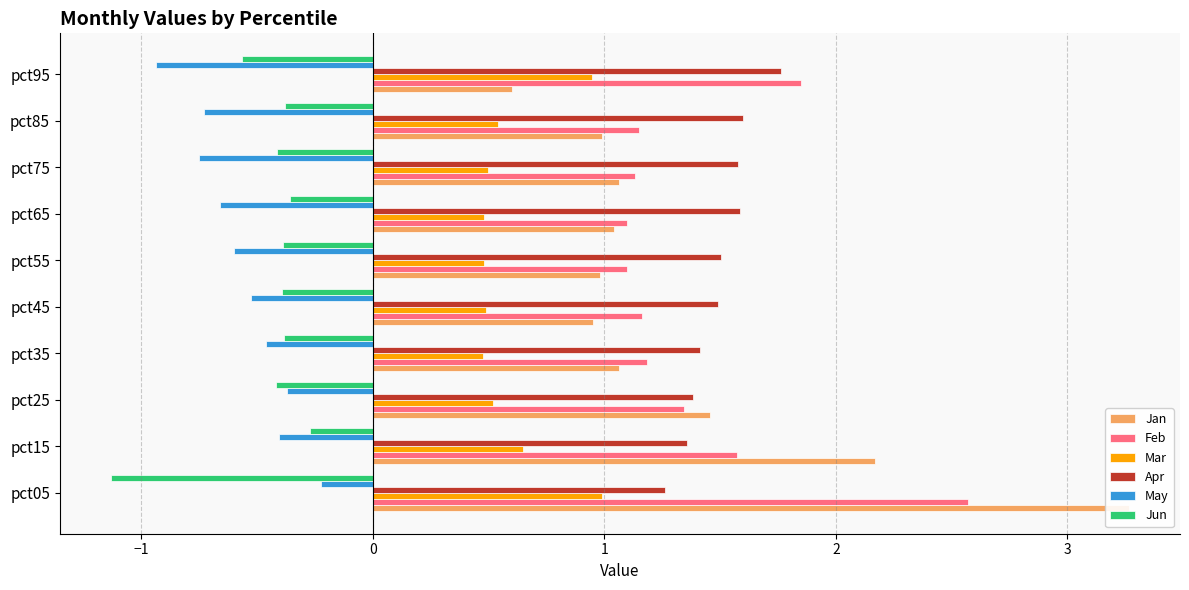

The value of Feb at pct05 is 1.4. True or false?

False